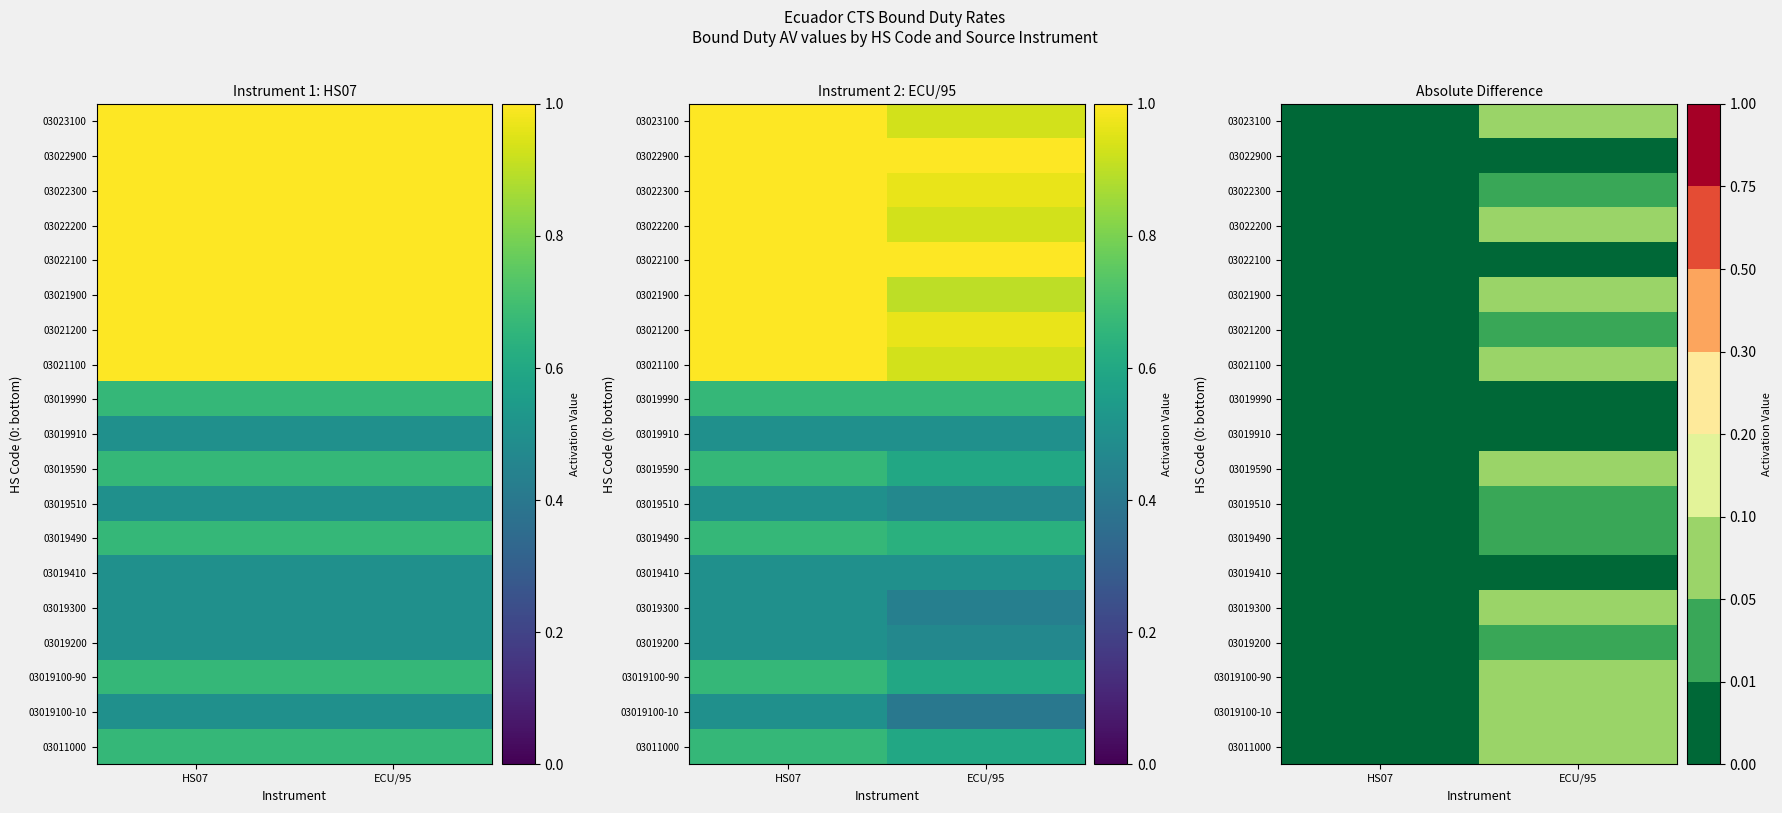

How many values in the 03021900 series exceed 0?

1